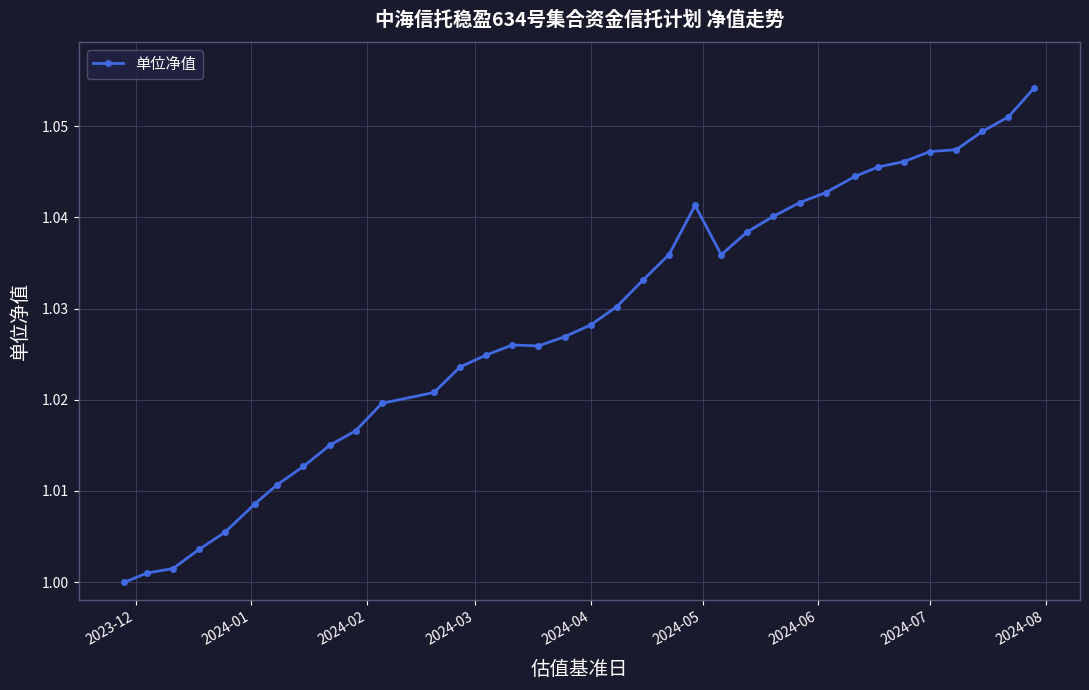

True or false: there are more than 0 points higher than both neighbors.

True